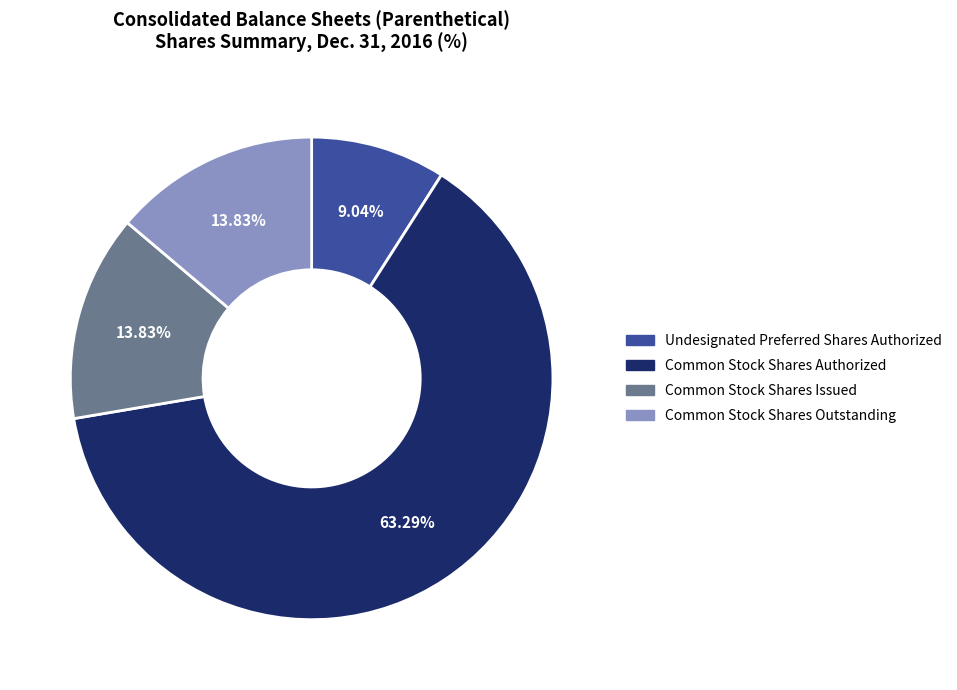

What is the largest slice in the pie chart?

Common Stock Shares Authorized